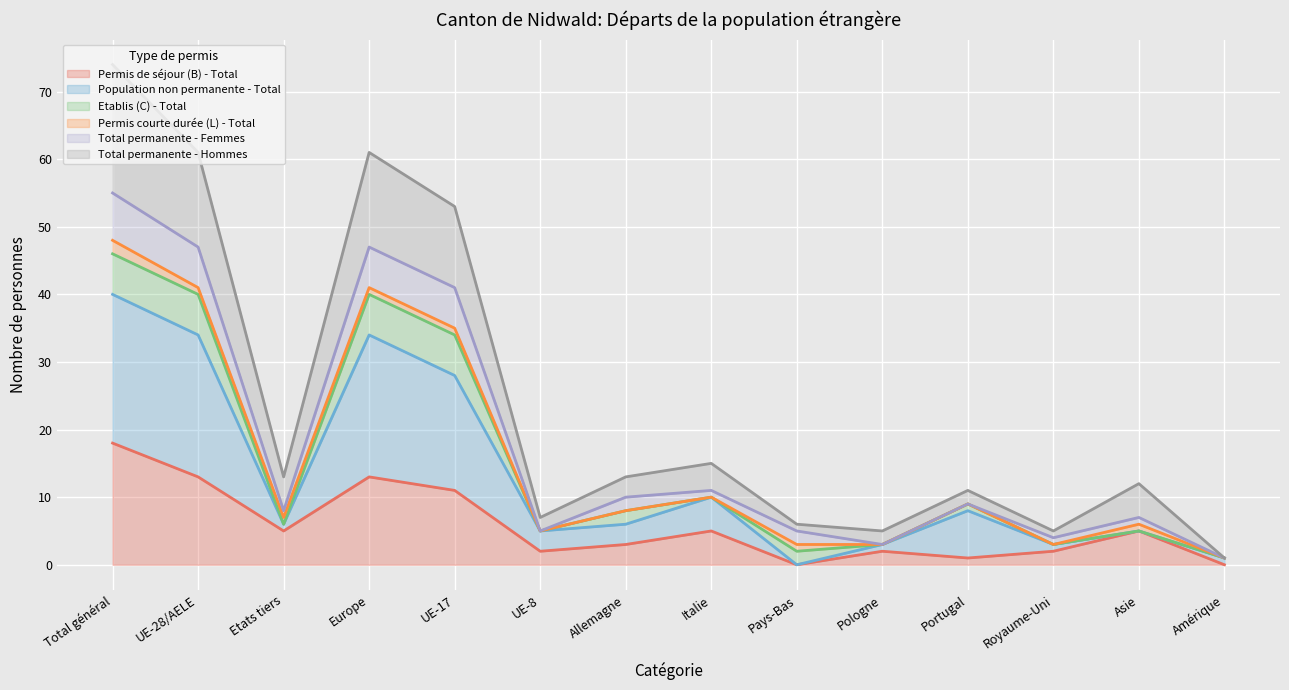

The Total permanente - Hommes series shows 26 at Italie. True or false?

False